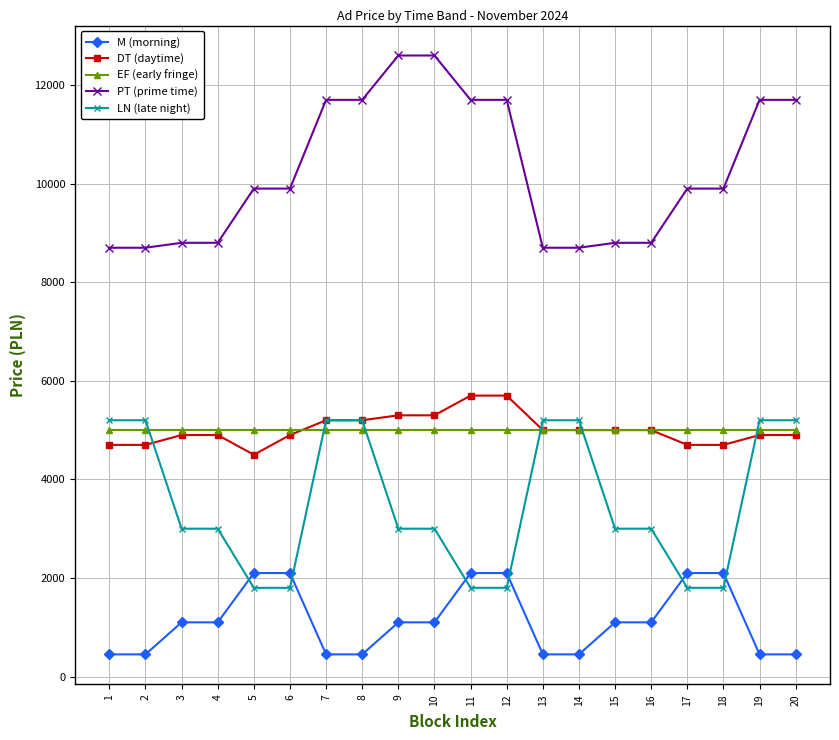

What is the greatest value displayed?

12600